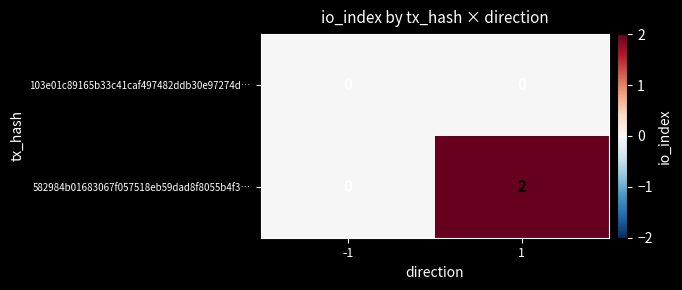

What is the greatest value displayed?

2